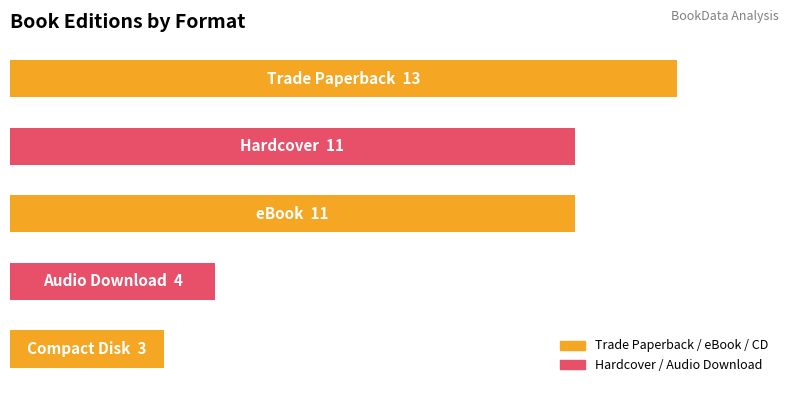

Are the bars horizontal?

Yes